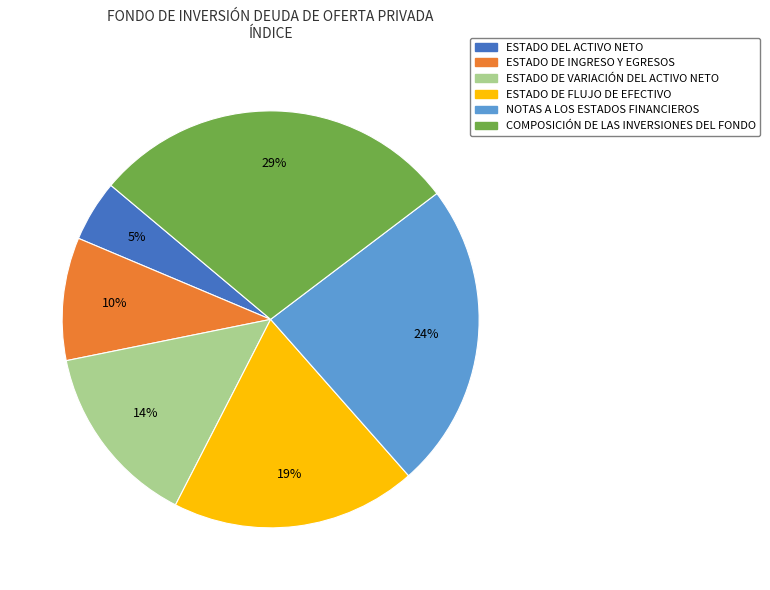

What is the largest slice in the pie chart?

COMPOSICIÓN DE LAS INVERSIONES DEL FONDO